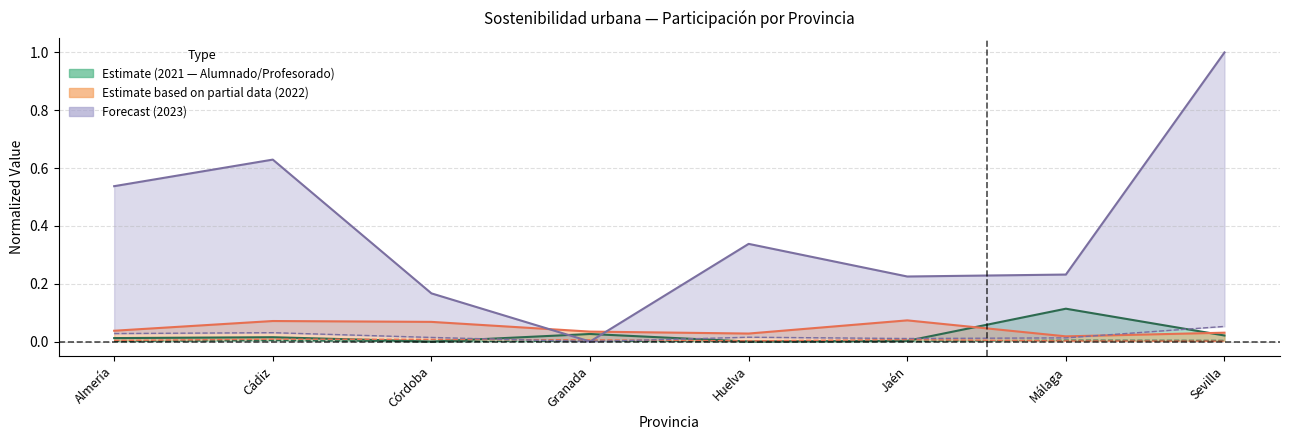

Reading left to right, transcribe all the data shown in this chart.

Profesorado_2021: 0.0	0.0	0.0	0.0	0.0	0.0	0.0	0.0
Alumnado_2021: 0.0	0.0	0.0	0.0	0.0	0.0	0.1	0.0
Profesorado_2022: 0.0	0.0	0.0	0.0	0.0	0.0	0.0	0.0
Alumnado_2022: 0.0	0.1	0.1	0.0	0.0	0.1	0.0	0.0
Profesorado_2023: 0.0	0.0	0.0	0.0	0.0	0.0	0.0	0.1
Alumnado_2023: 0.5	0.6	0.2	0.0	0.3	0.2	0.2	1.0